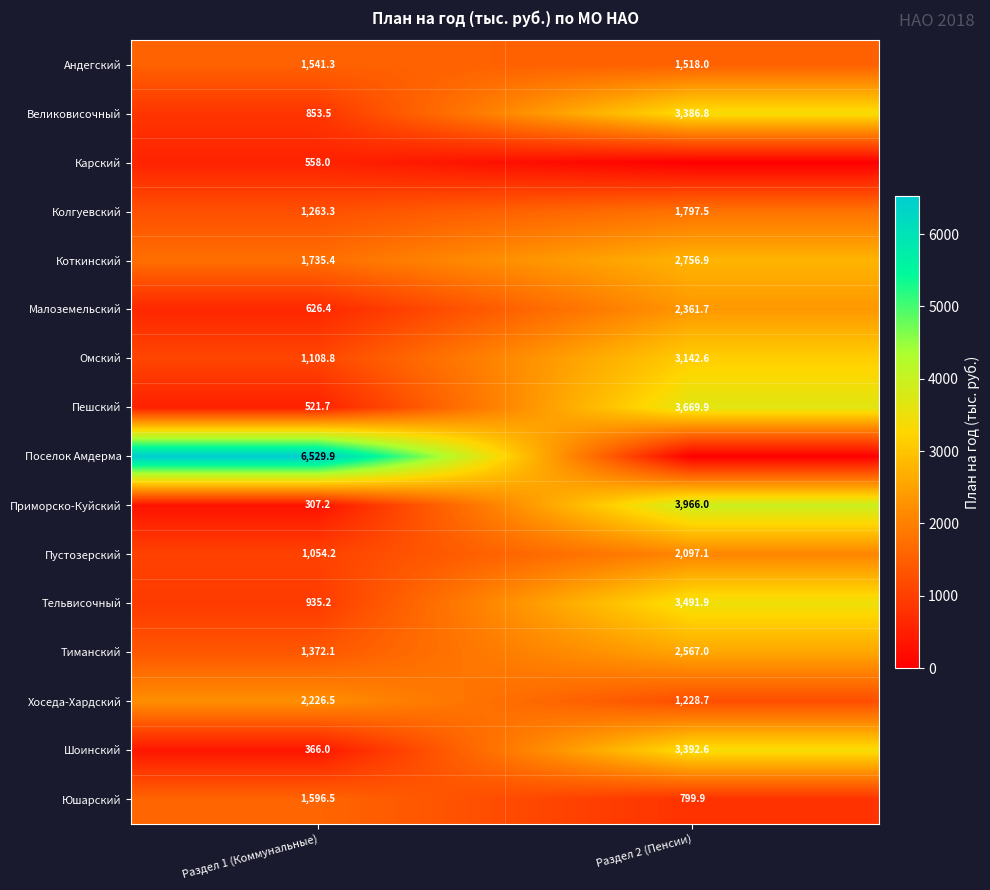

What is the average value of the Великовисочный series?

2120.2